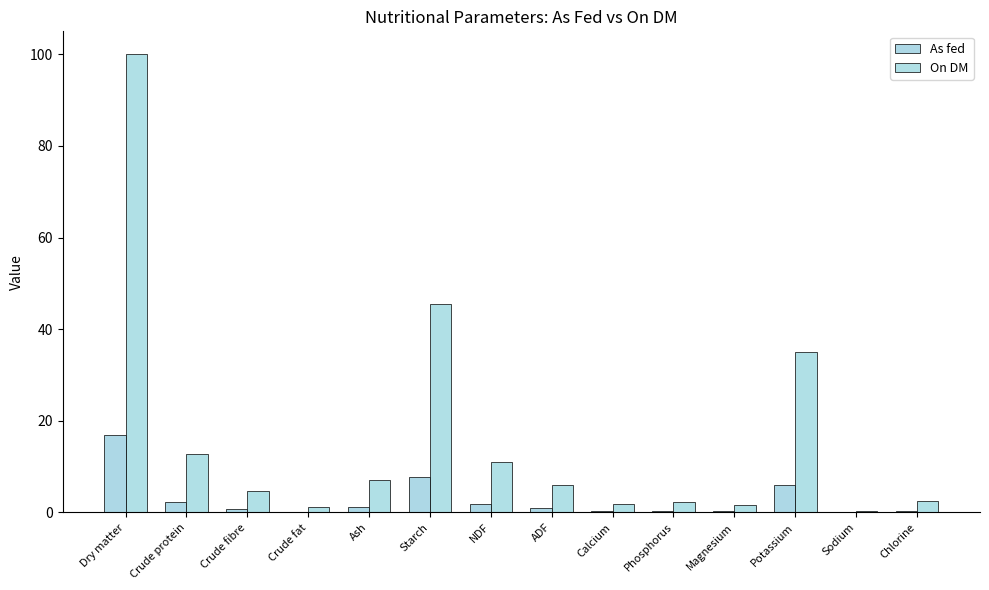

The As fed series shows 1.7 at Starch. True or false?

False